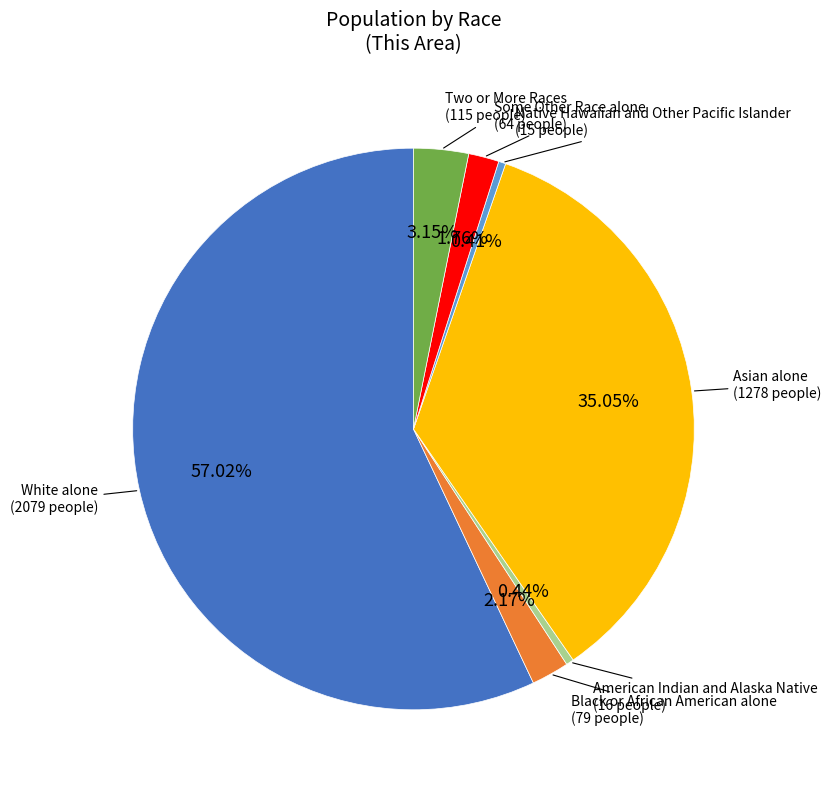

Is it true that Some Other Race alone is 2% of the pie?

True